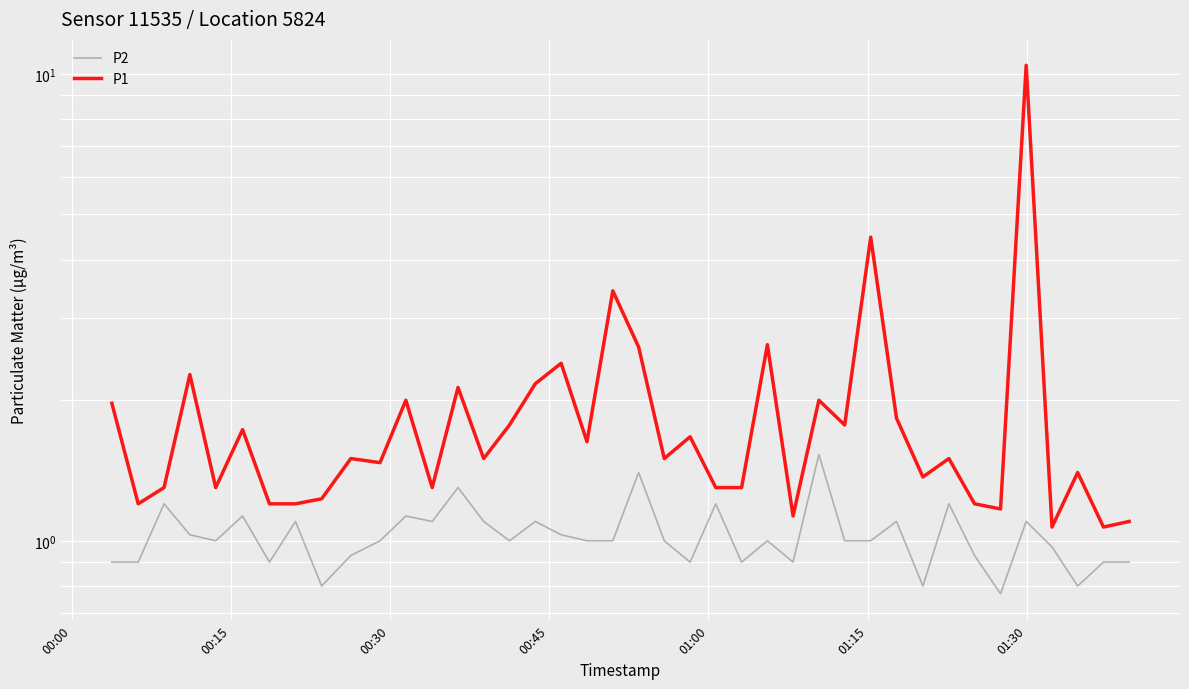

Is the value of P2 at 01:15 greater than the value of P1 at 00:00?

No